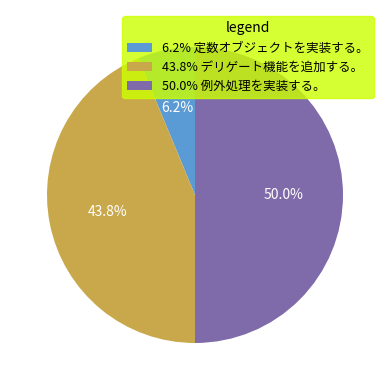

Which category has the biggest portion of the pie?

50.0% 例外処理を実装する。